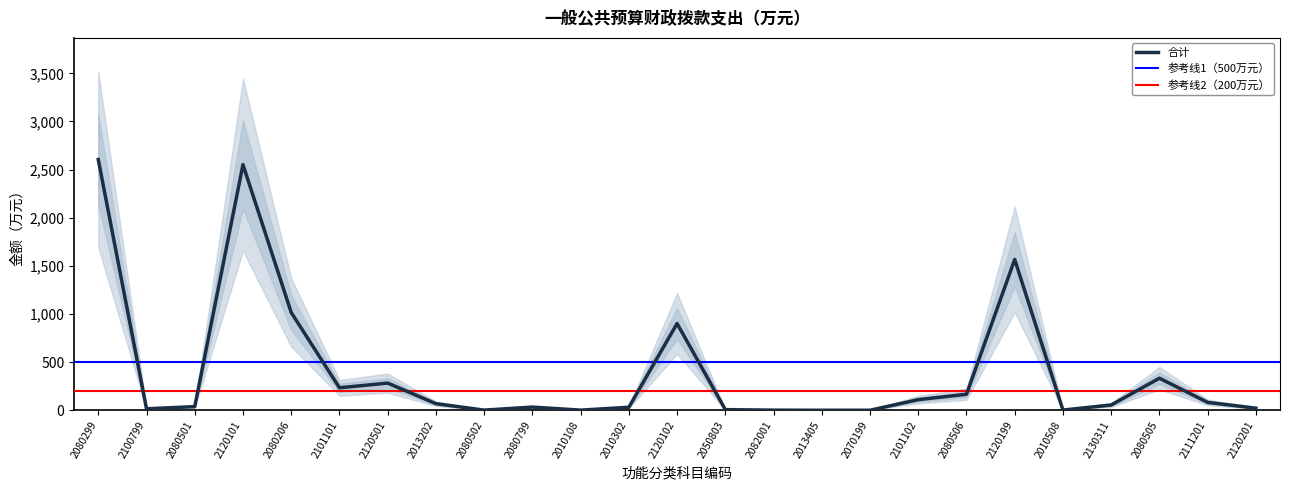

The chart shows a value of 10.6 at 2050803. True or false?

False